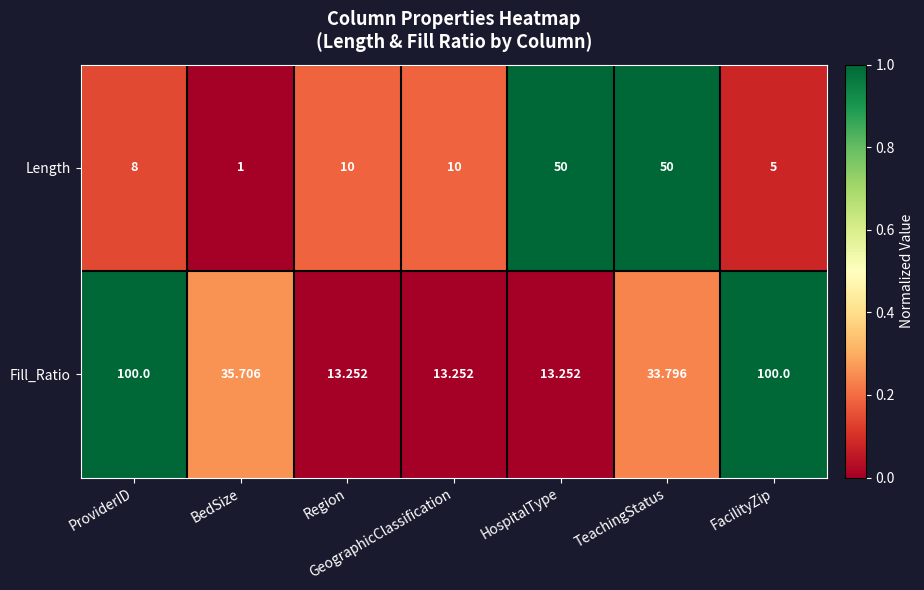

At which label does Length reach its minimum?

BedSize